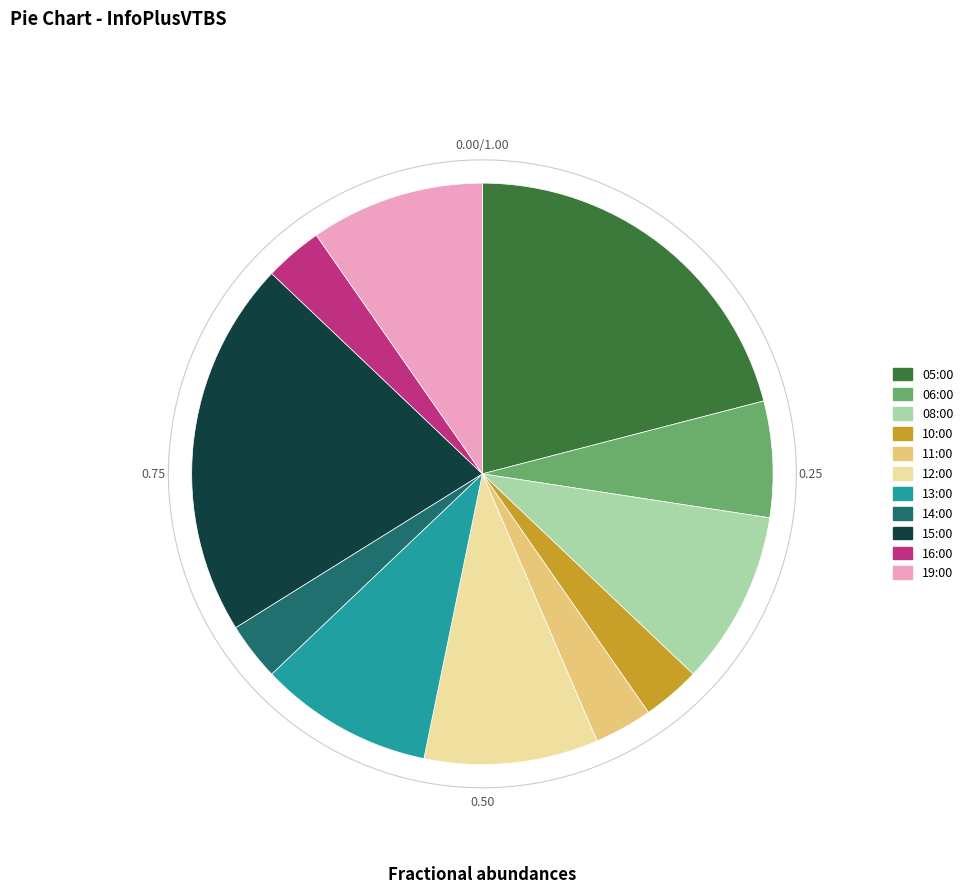

To the nearest percent, what is the difference between the largest and smallest slice percentages?

18%